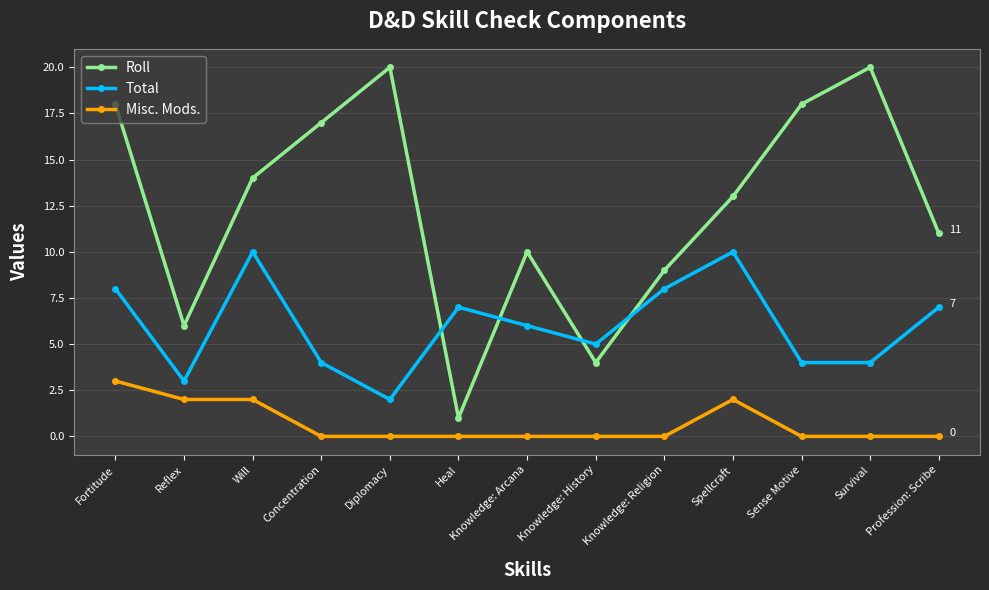

What is the highest value of the Misc. Mods. series?

3